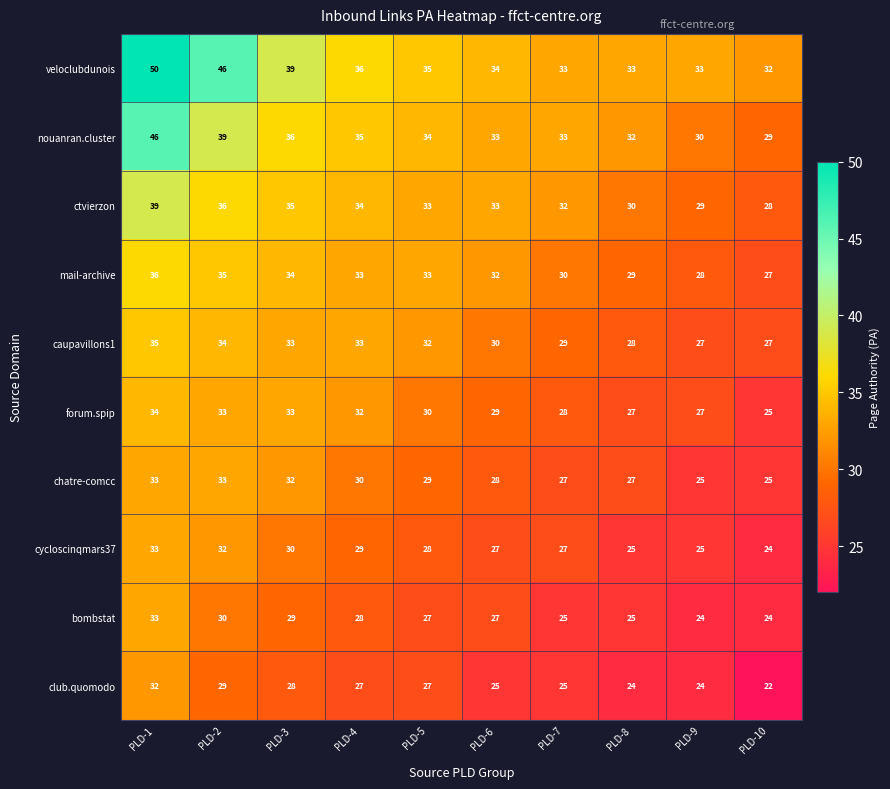

Which series has the largest total across all categories?

veloclubdunois